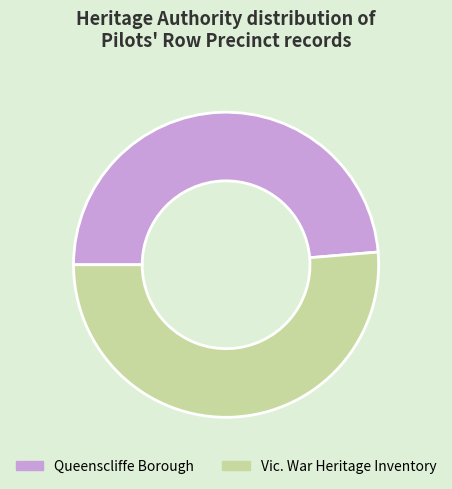

Is there a majority slice in this chart?

Yes